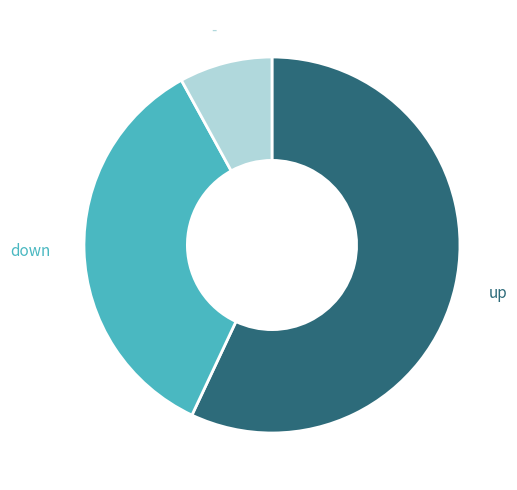

Combined, do up and down account for over 50%?

Yes